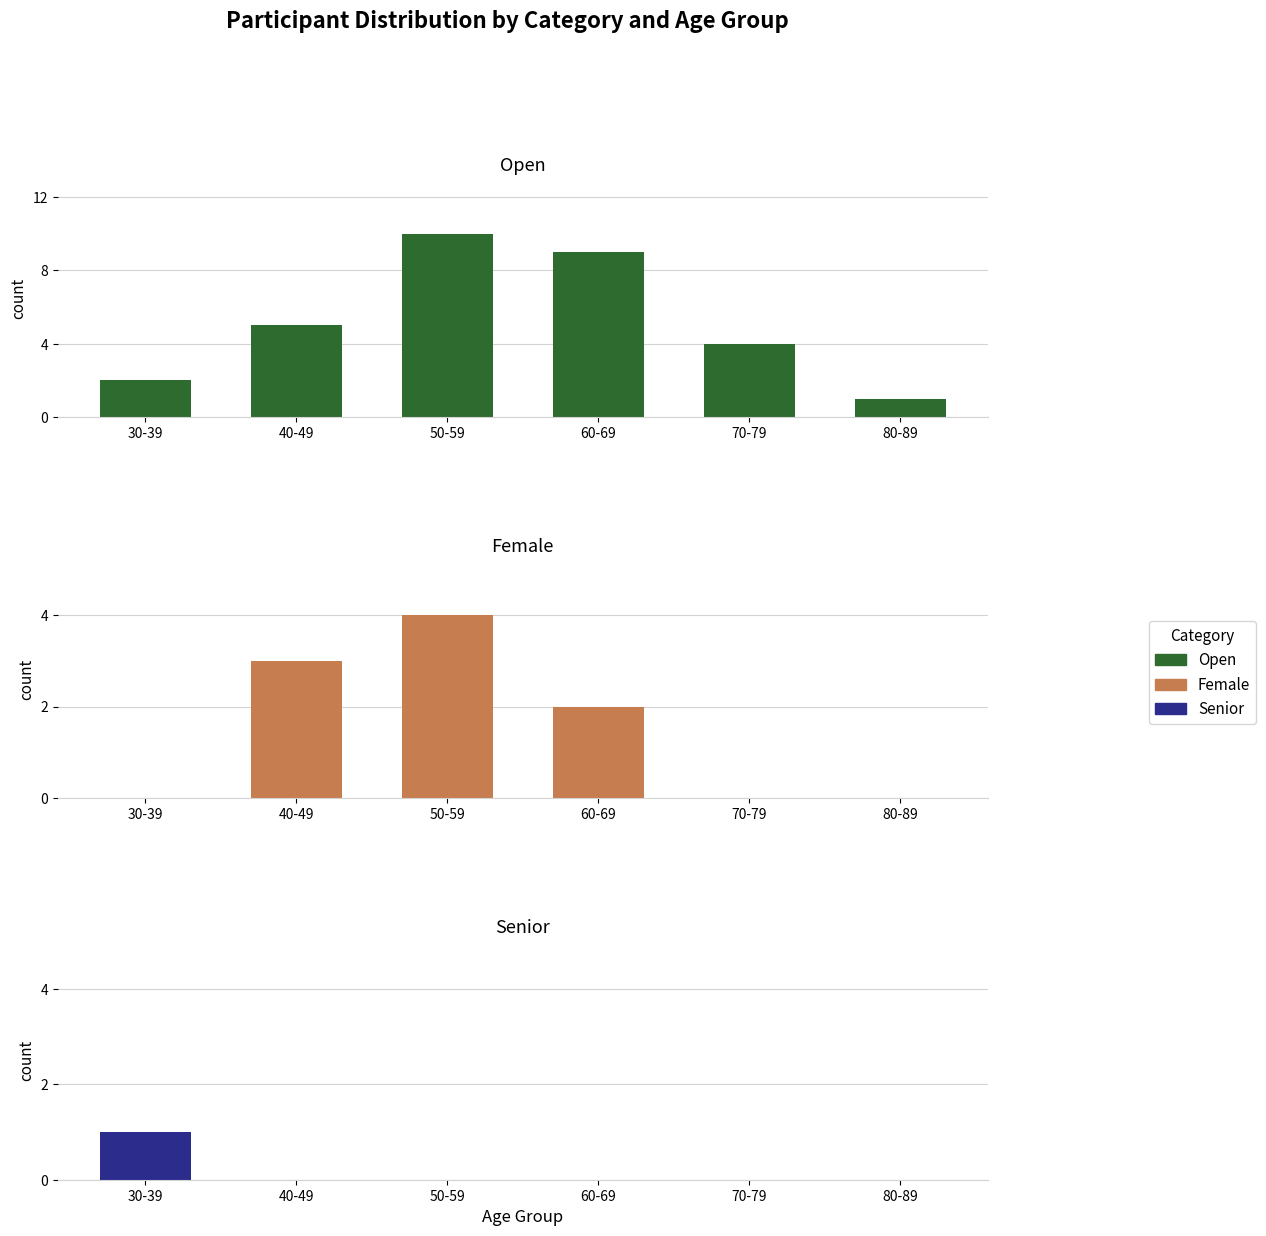

What is the difference between the maximum and minimum values in the Senior series?

1